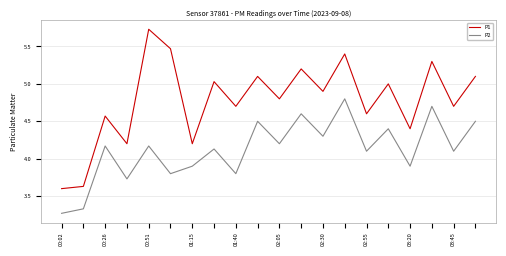

True or false: P1 and P2 cross at least once.

False